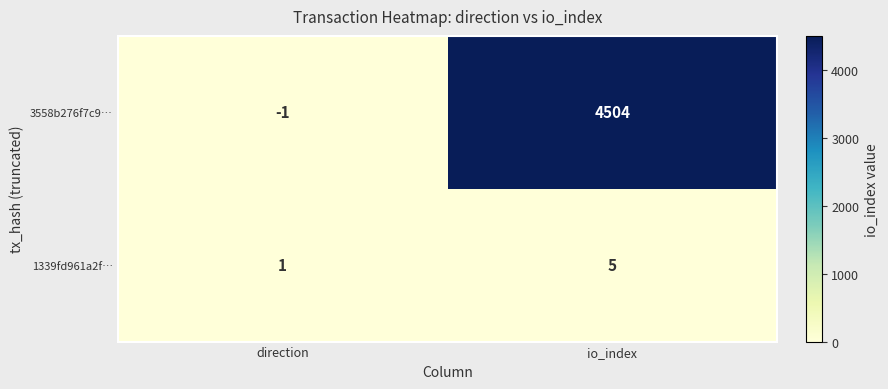

Reading left to right, transcribe all the data shown in this chart.

3558b276f7c9…: -1	4504
1339fd961a2f…: 1	5